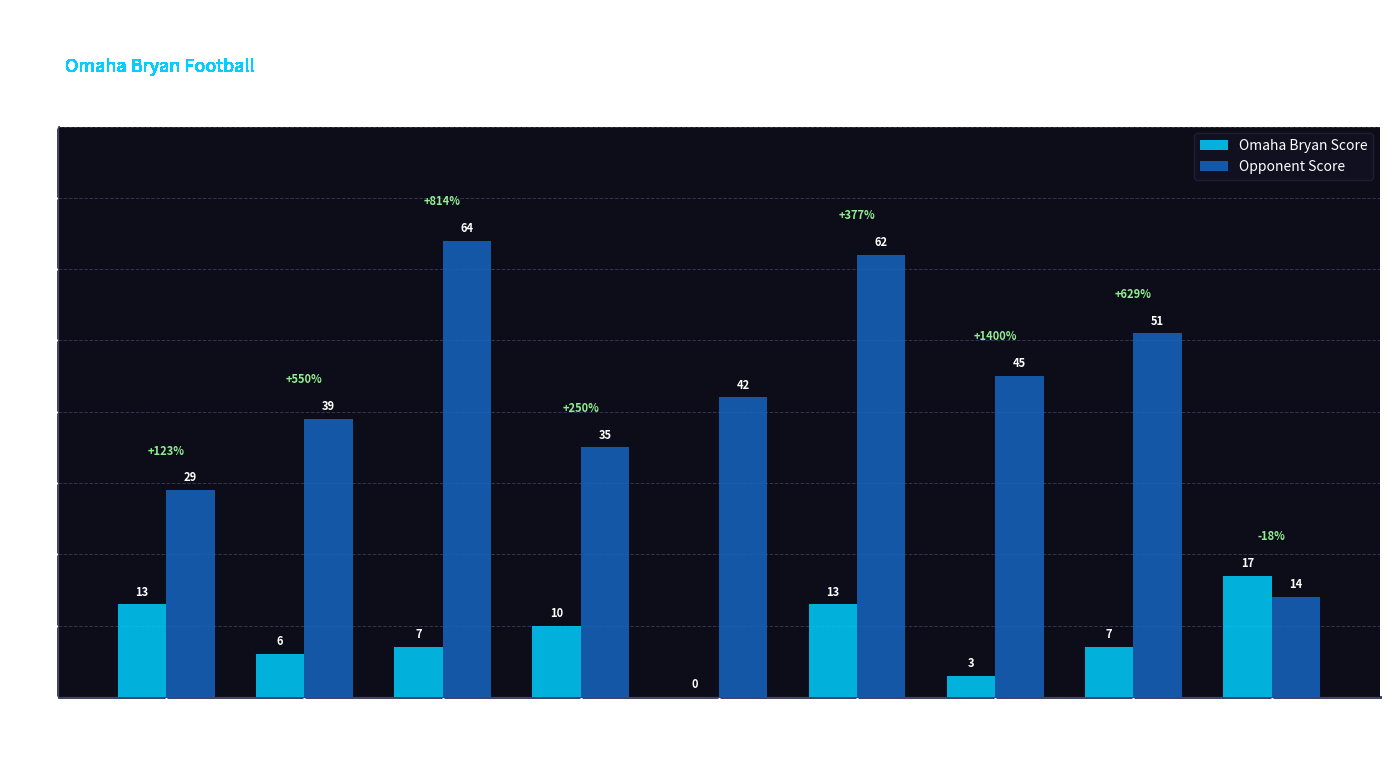

Reading left to right, what are all the values shown in this chart?

Omaha Bryan Score: Omaha South=13	@ Fremont=6	@ Omaha North=7	Lincoln High=10	@ Millard West=0	@ Creighton Prep=13	Bellevue East=3	@ Omaha Central=7	Omaha Northwest=17
Opponent Score: Omaha South=29	@ Fremont=39	@ Omaha North=64	Lincoln High=35	@ Millard West=42	@ Creighton Prep=62	Bellevue East=45	@ Omaha Central=51	Omaha Northwest=14